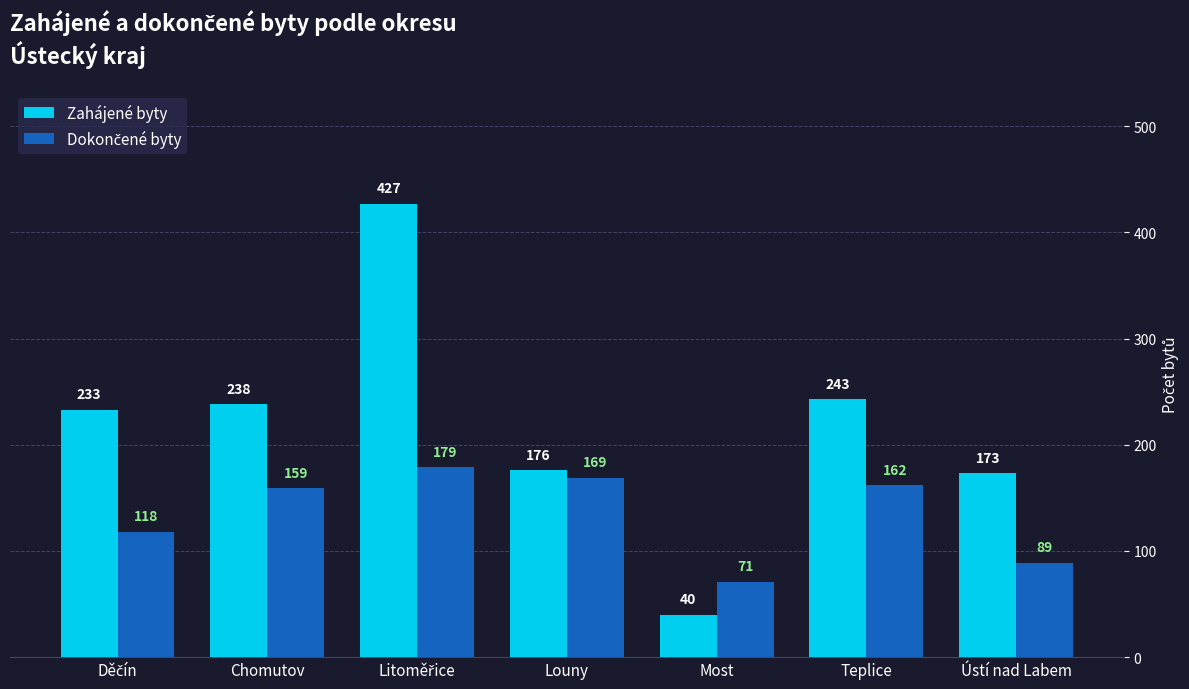

Which series changed the most between Chomutov and Most?

Zahájené byty